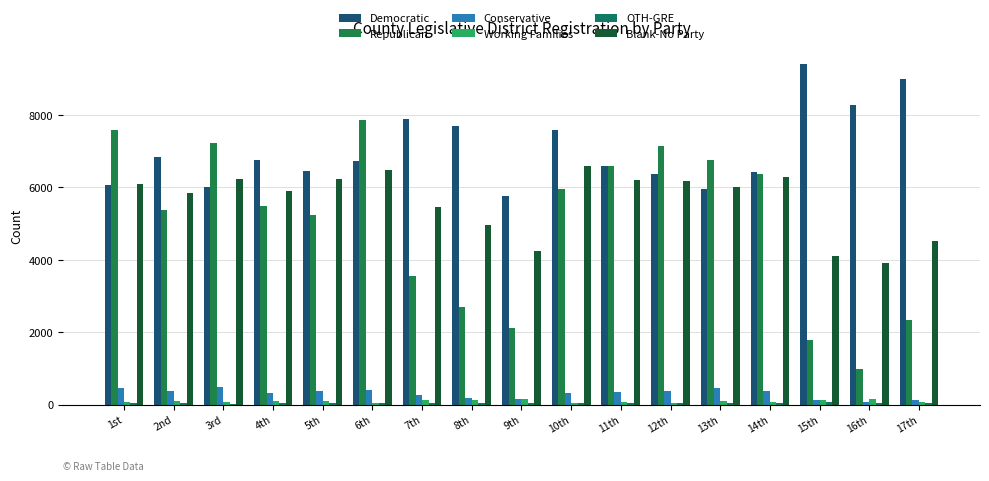

What is the label of the 2nd bar from the right?

16th